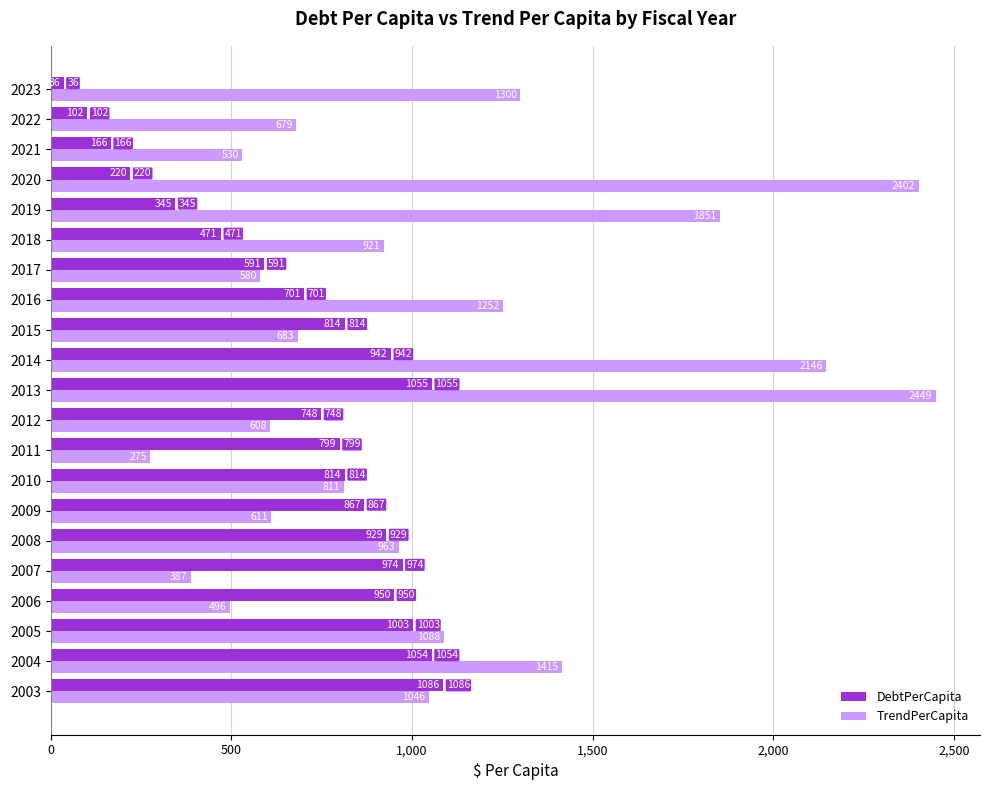

The DebtPerCapita series shows 397.9 at 2010. True or false?

False